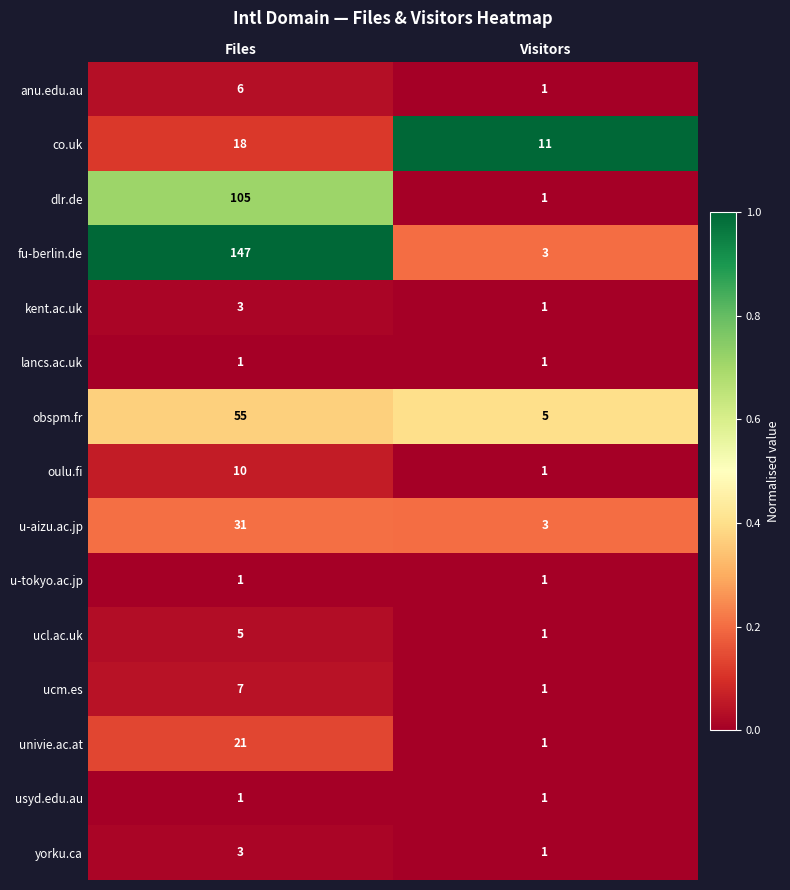

Reading left to right, what are all the values shown in this chart?

anu.edu.au: 6	1
co.uk: 18	11
dlr.de: 105	1
fu-berlin.de: 147	3
kent.ac.uk: 3	1
lancs.ac.uk: 1	1
obspm.fr: 55	5
oulu.fi: 10	1
u-aizu.ac.jp: 31	3
u-tokyo.ac.jp: 1	1
ucl.ac.uk: 5	1
ucm.es: 7	1
univie.ac.at: 21	1
usyd.edu.au: 1	1
yorku.ca: 3	1